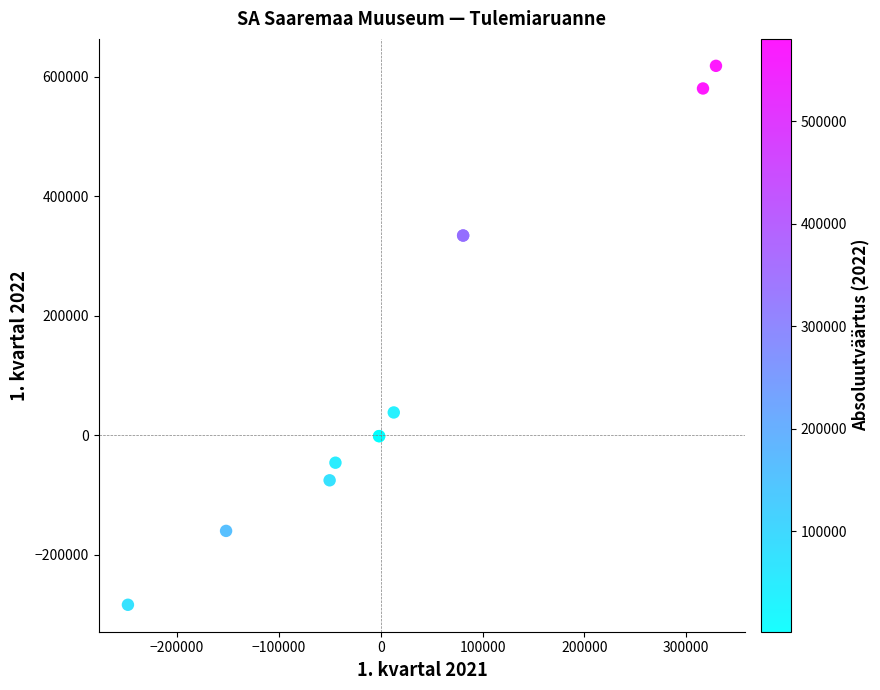

What Y value in the scatter plot is closest to 167114?

37907.1